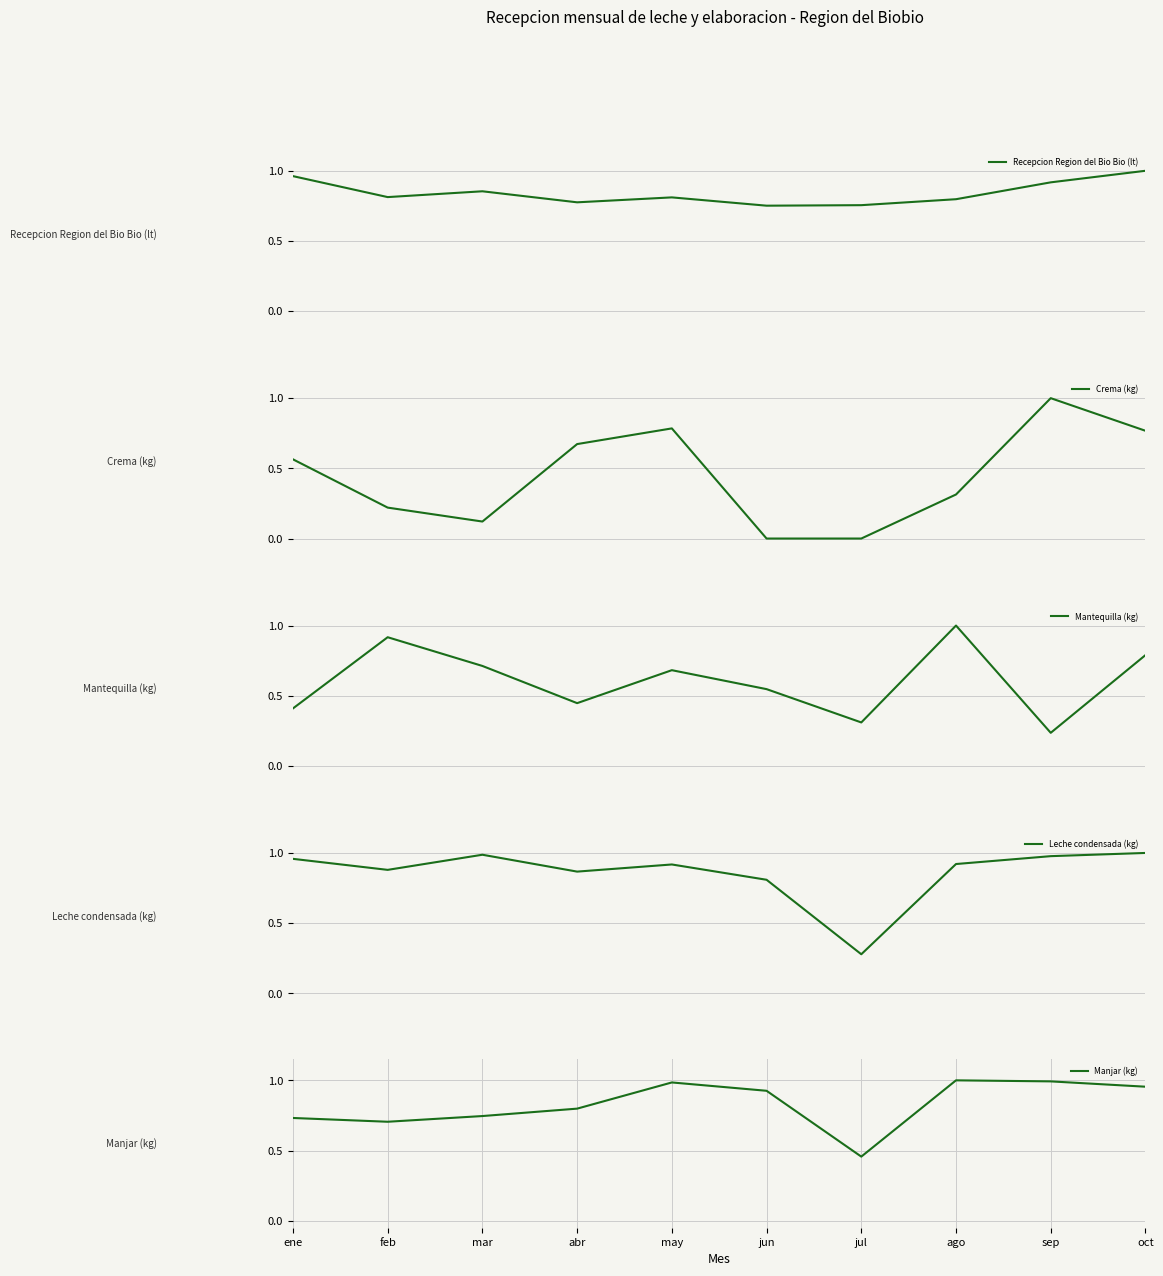

List the series in order of their peak value, lowest first.

Recepcion Region del Bio Bio (lt), Crema (kg), Mantequilla (kg), Leche condensada (kg), Manjar (kg)